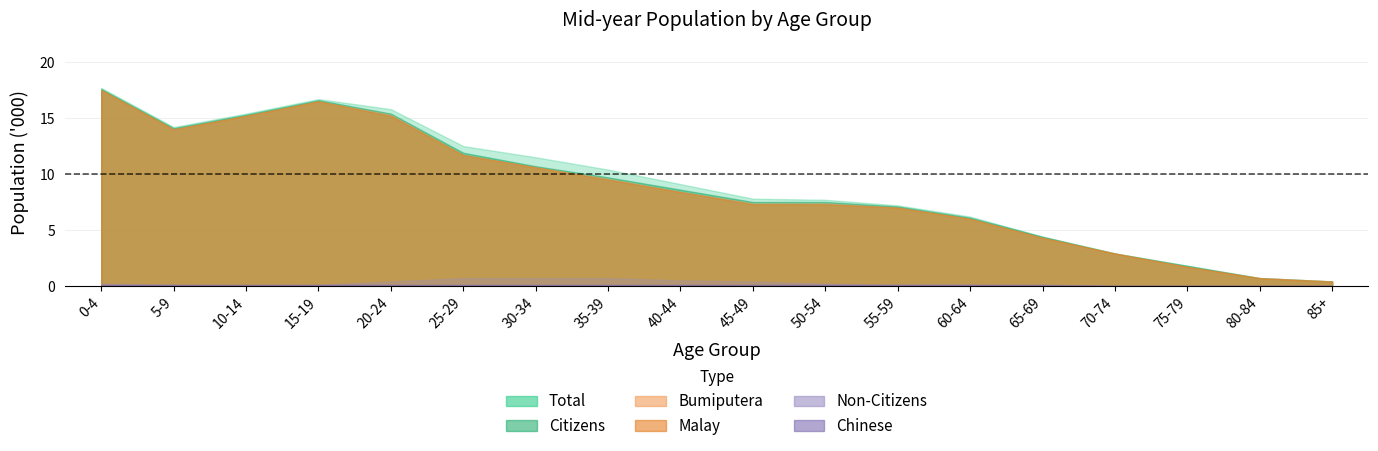

How many Non-Citizens values are between 0 and 1?

18